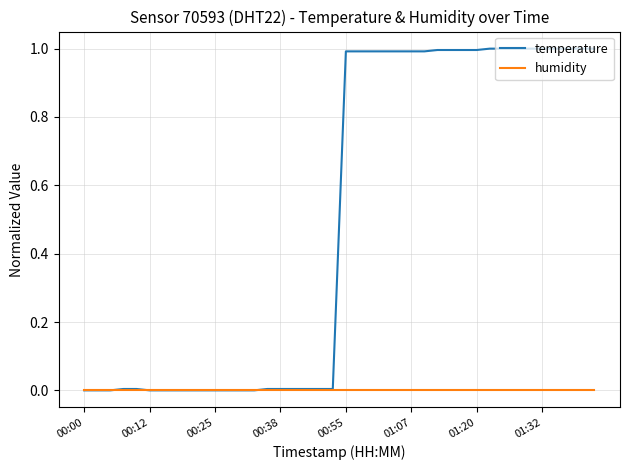

List the series in order of their overall mean, highest first.

temperature, humidity